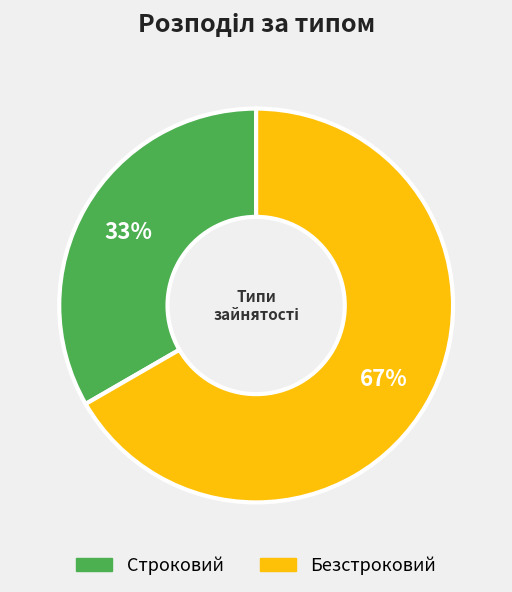

Is there a majority slice in this chart?

Yes